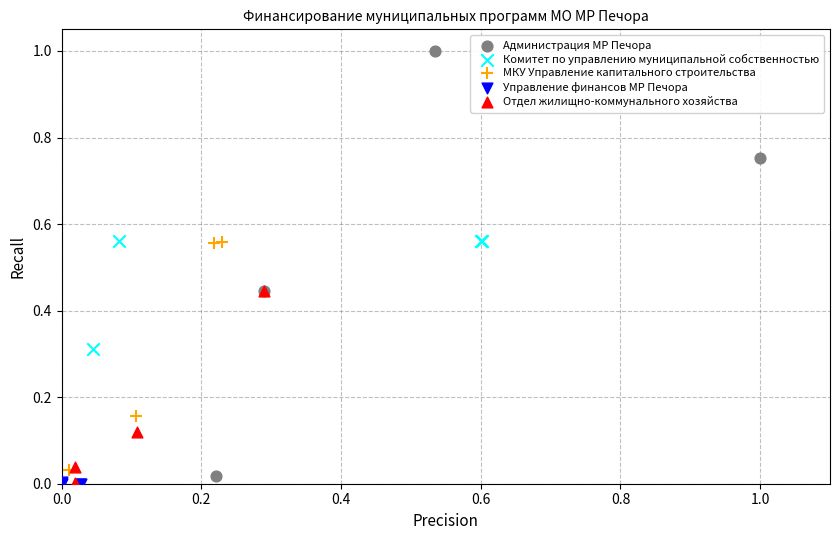

Which series contains the highest Y value?

Администрация МР Печора